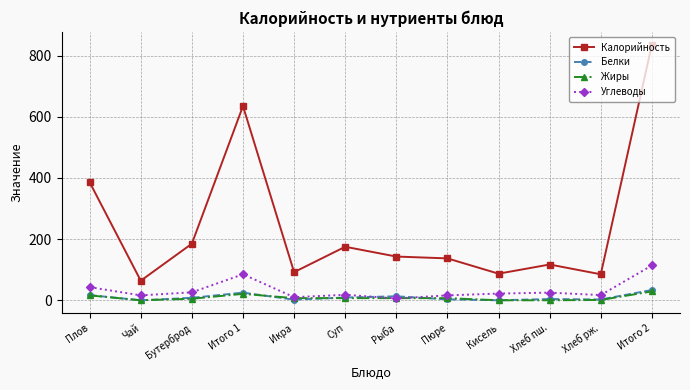

What are all the series names shown in the legend?

Калорийность, Белки, Жиры, Углеводы